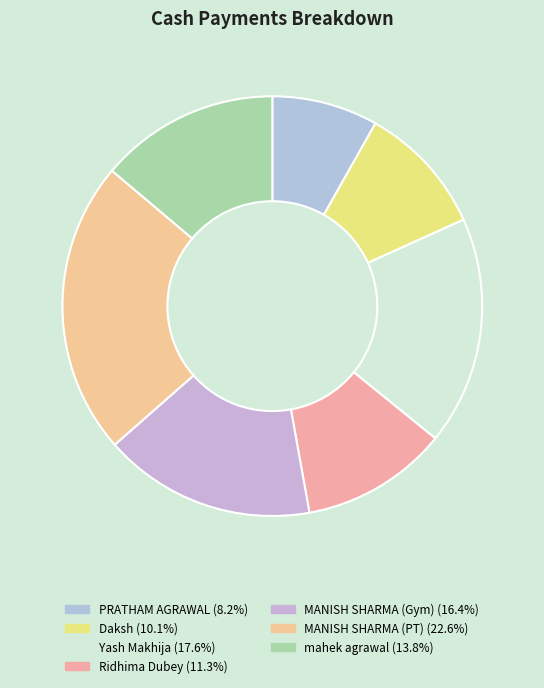

To the nearest percent, what is the average slice percentage?

14%